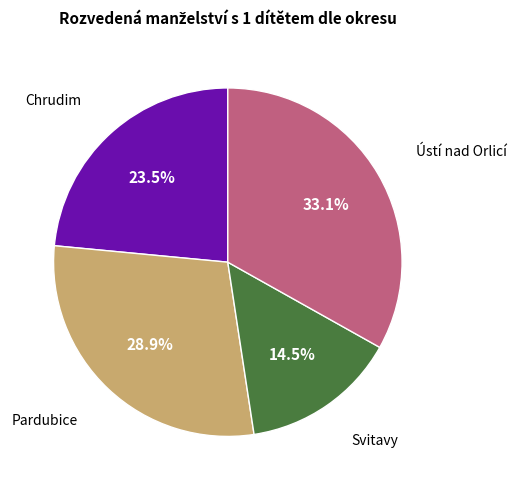

Is there a majority slice in this chart?

No